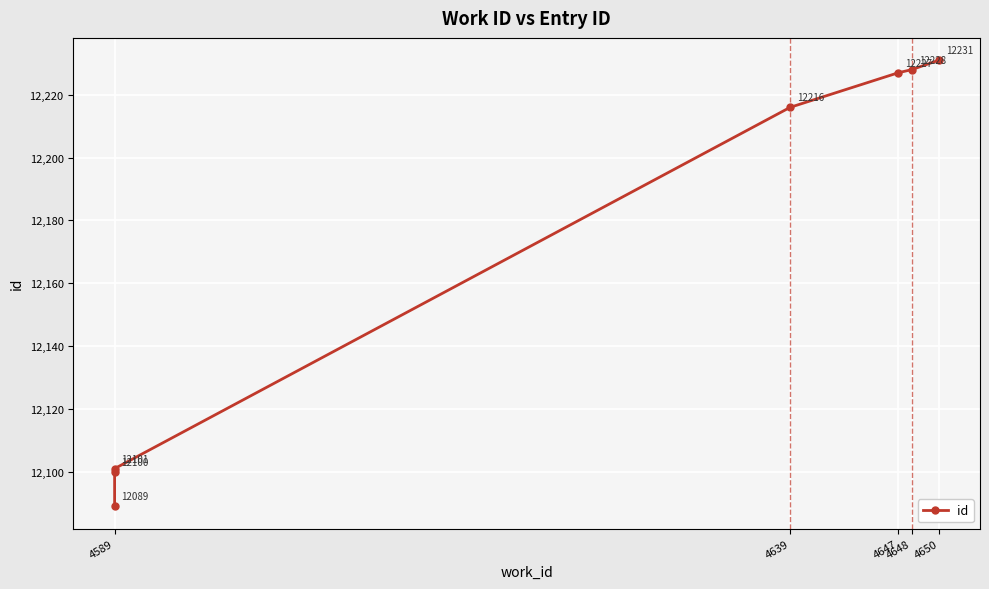

What is the value of the 5th point from the left?

12227